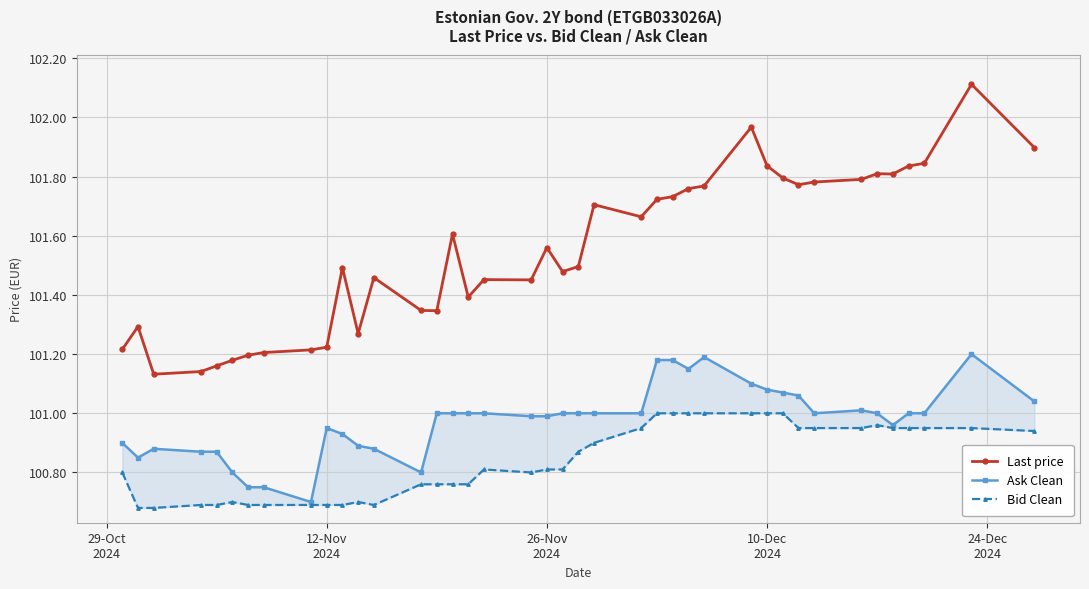

How many interior local peaks does the Bid Clean series have?

4